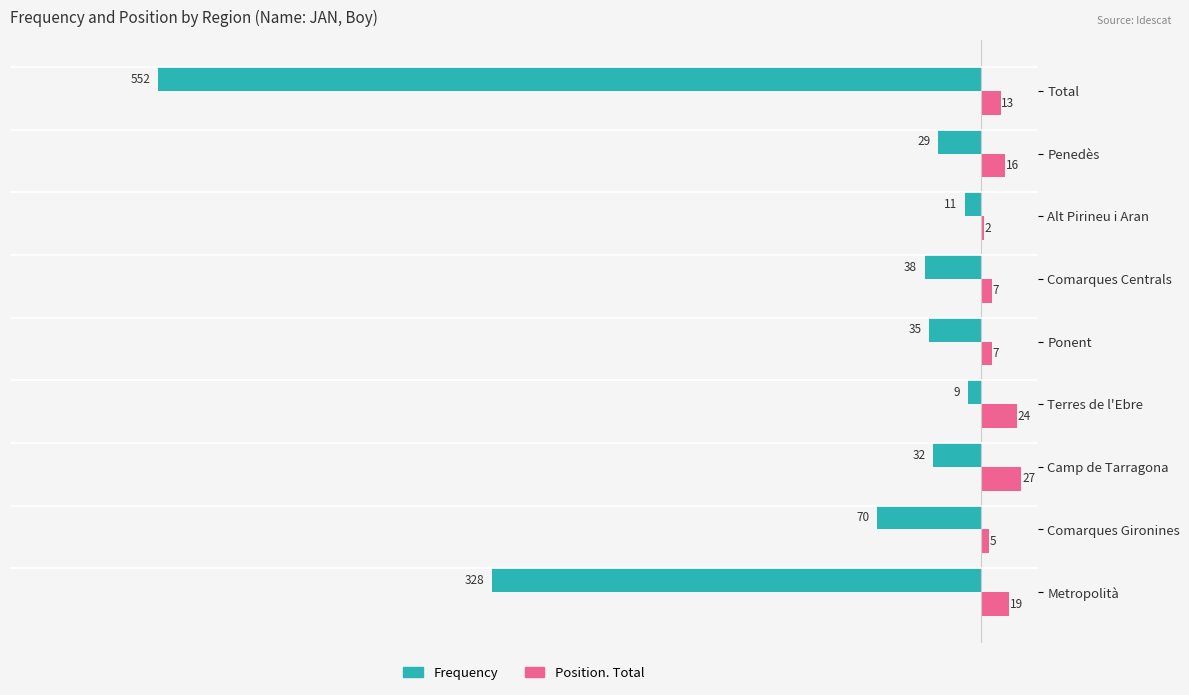

Is the value of Frequency at Metropolità greater than the value of Position. Total at Comarques Centrals?

No